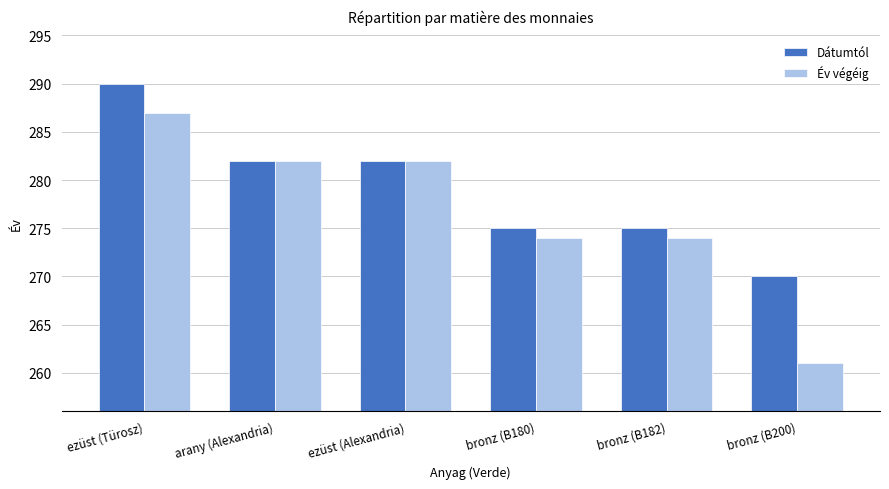

Reading left to right, transcribe all the data shown in this chart.

Dátumtól: ezüst (Türosz)=290	arany (Alexandria)=282	ezüst (Alexandria)=282	bronz (B180)=275	bronz (B182)=275	bronz (B200)=270
Év végéig: ezüst (Türosz)=287	arany (Alexandria)=282	ezüst (Alexandria)=282	bronz (B180)=274	bronz (B182)=274	bronz (B200)=261